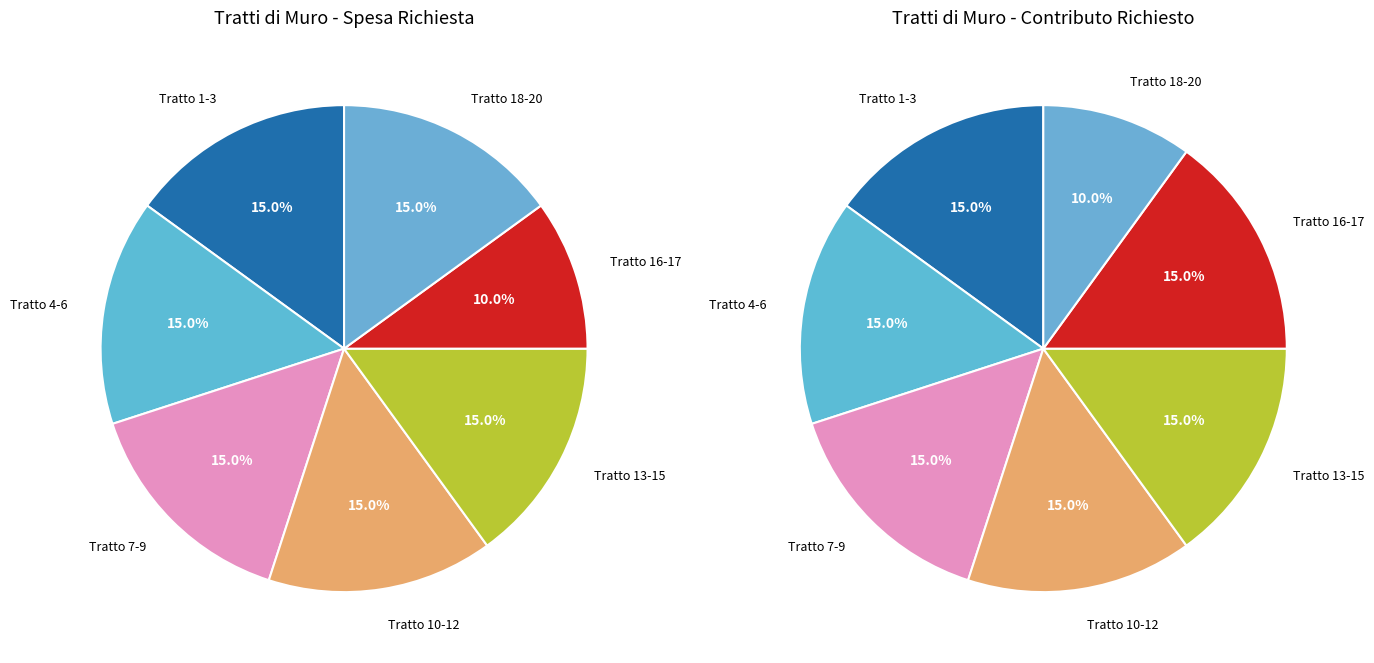

How many slices are in this pie chart?

7